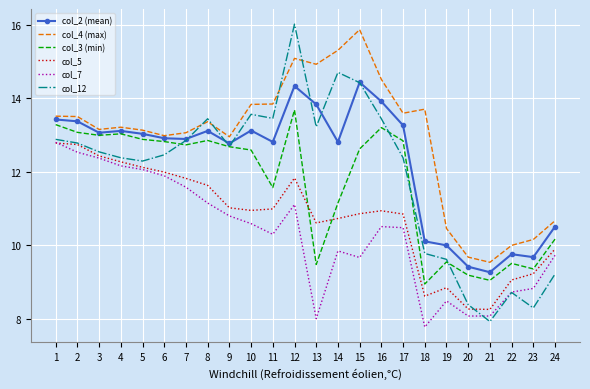

Read the col_2 (mean) value at 5.

13.0